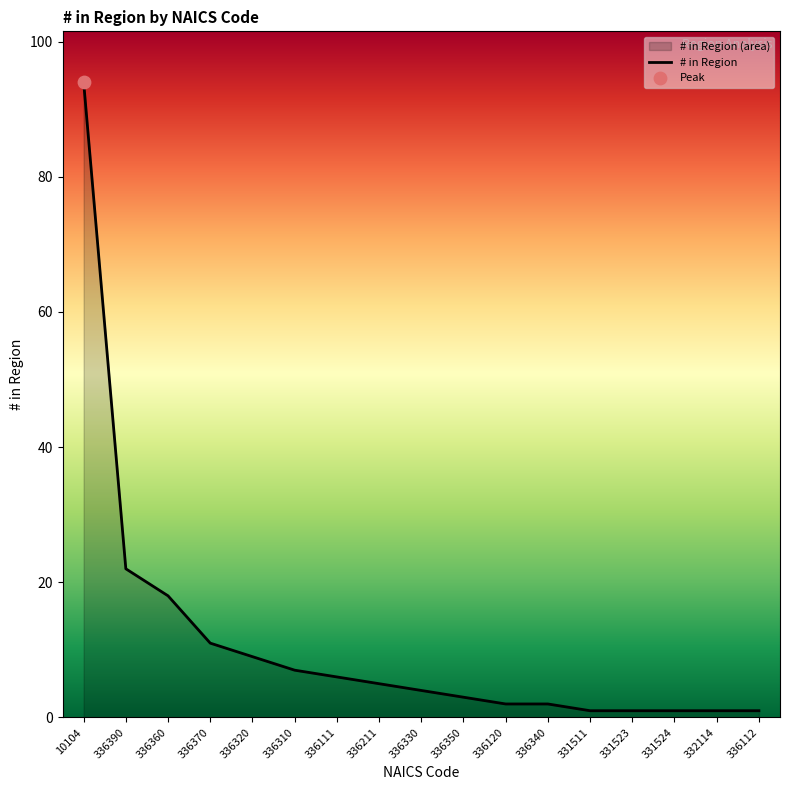

What is the ratio of the value at 331524 to the value at 336330?

0.2